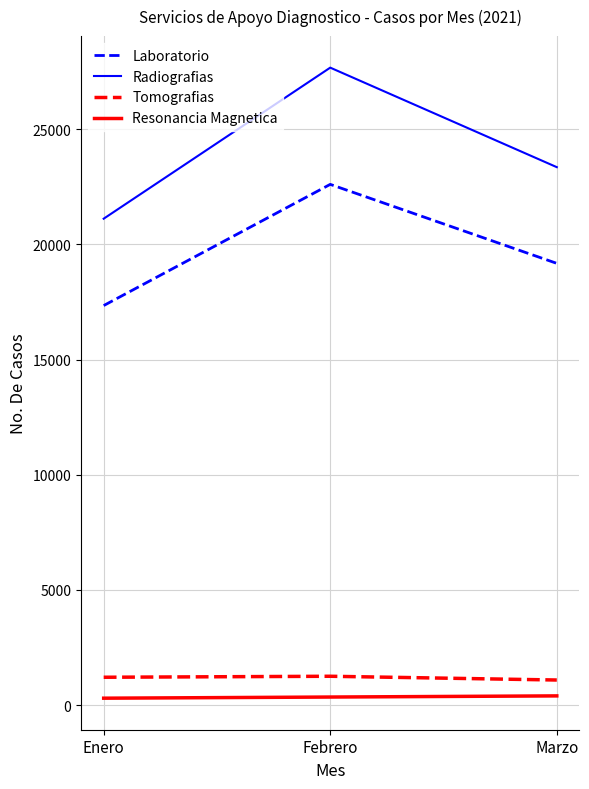

At which category is the sum across all series the highest?

Febrero